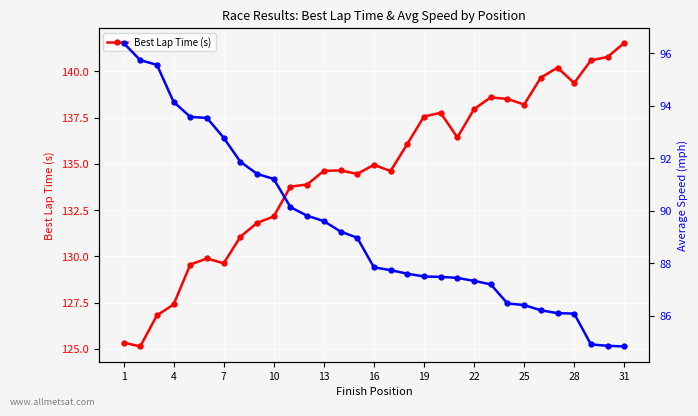

What is the lowest value of the Best Lap Time (s) series?

125.1